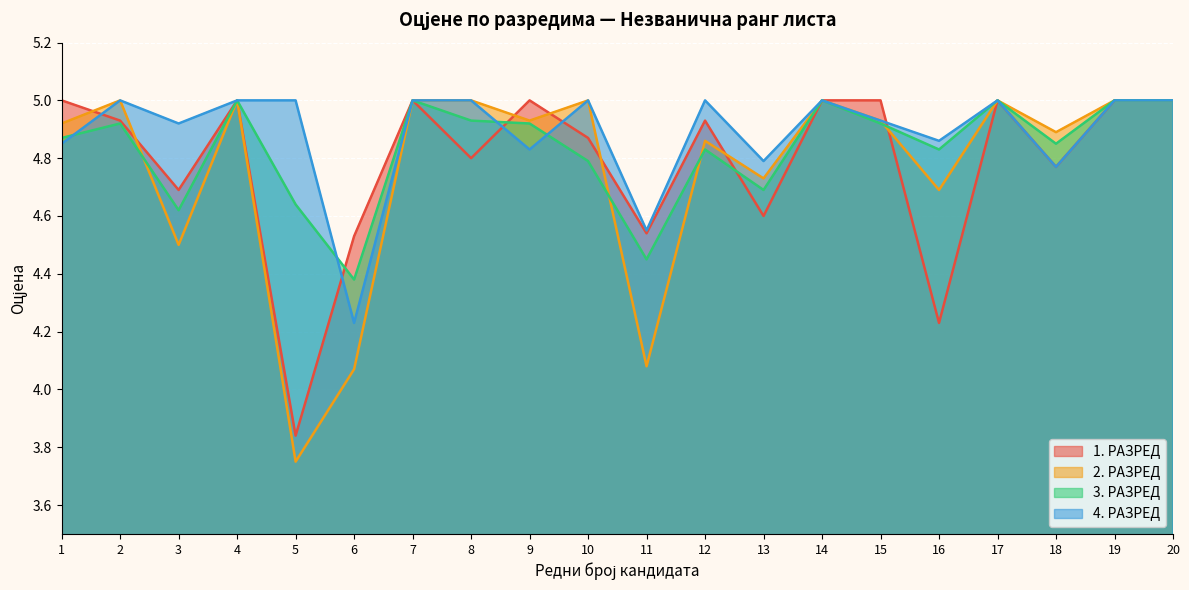

How many interior local valleys does the 2. РАЗРЕД series have?

7